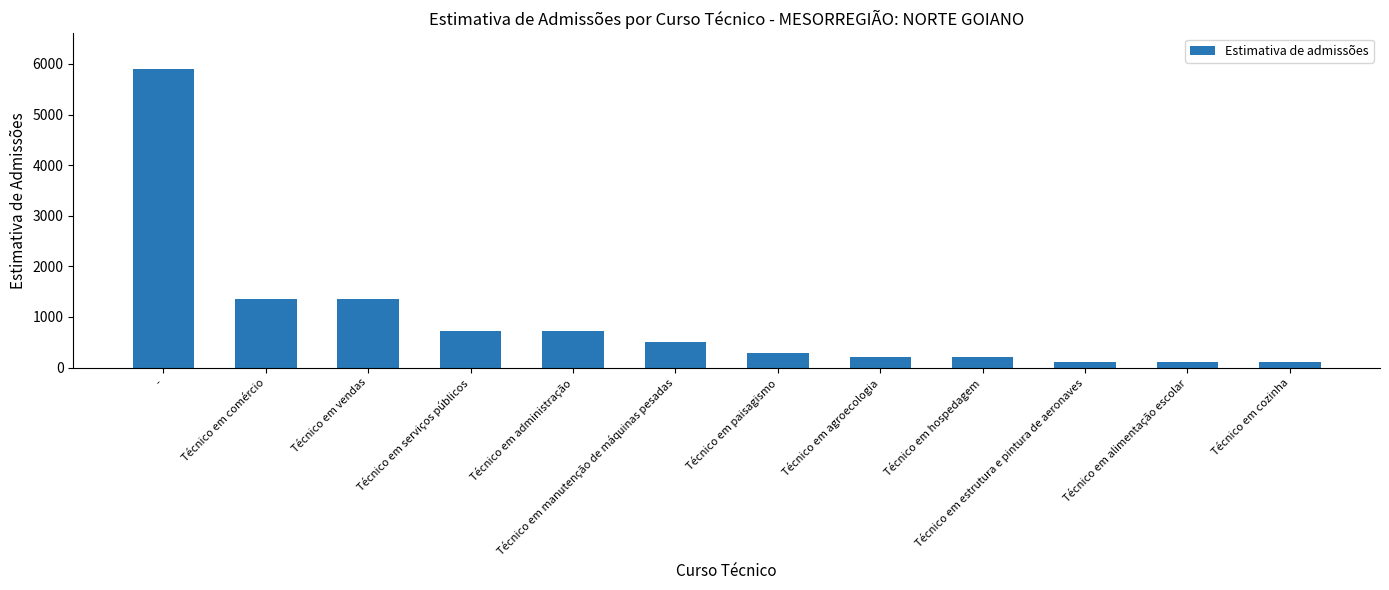

What is the value of the 3rd bar from the left?

1349.0